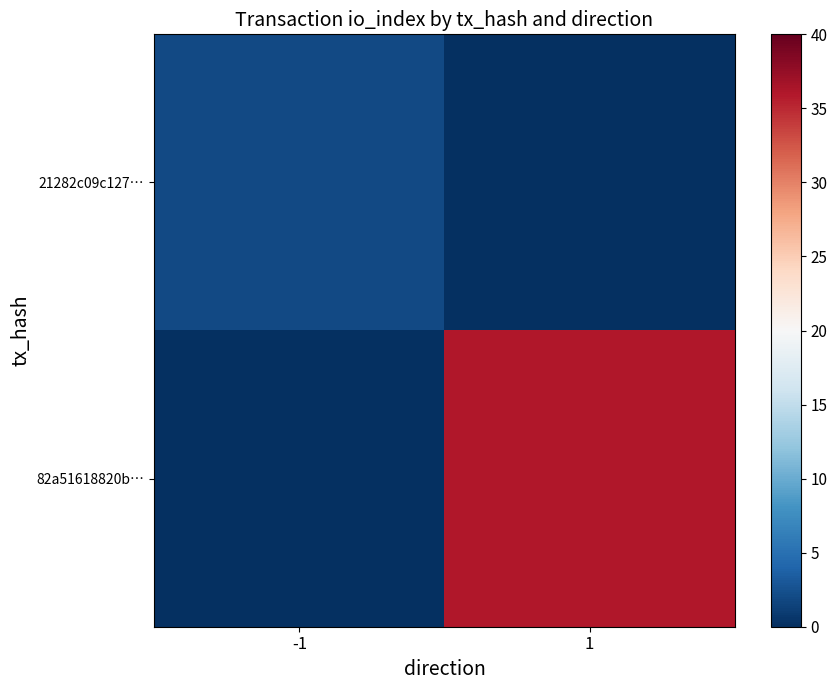

At how many categories does at least one series exceed 24?

1